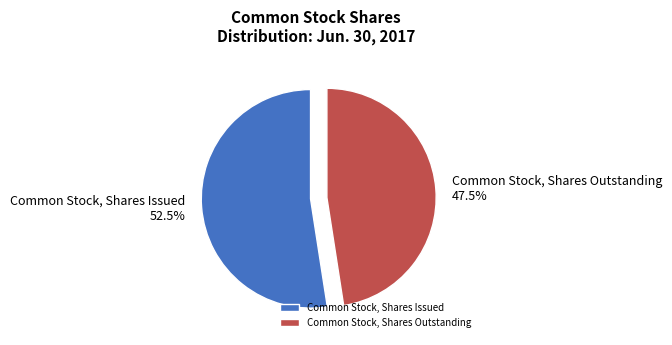

What is the ratio of the value at Common Stock, Shares Issued to the value at Common Stock, Shares Outstanding?

1.1